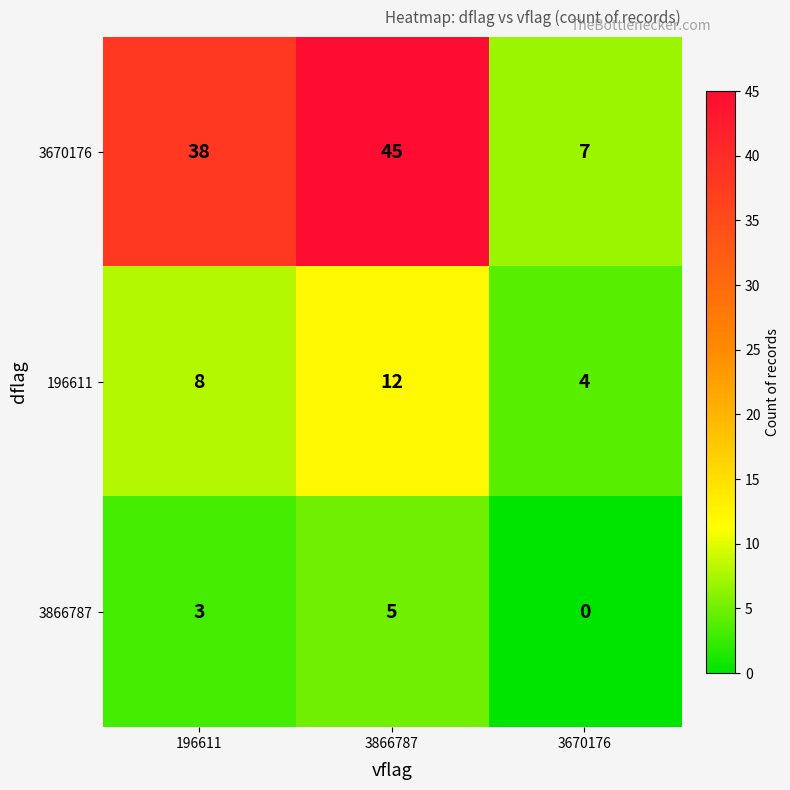

At 196611, list the series in order from smallest to largest.

3866787, 196611, 3670176